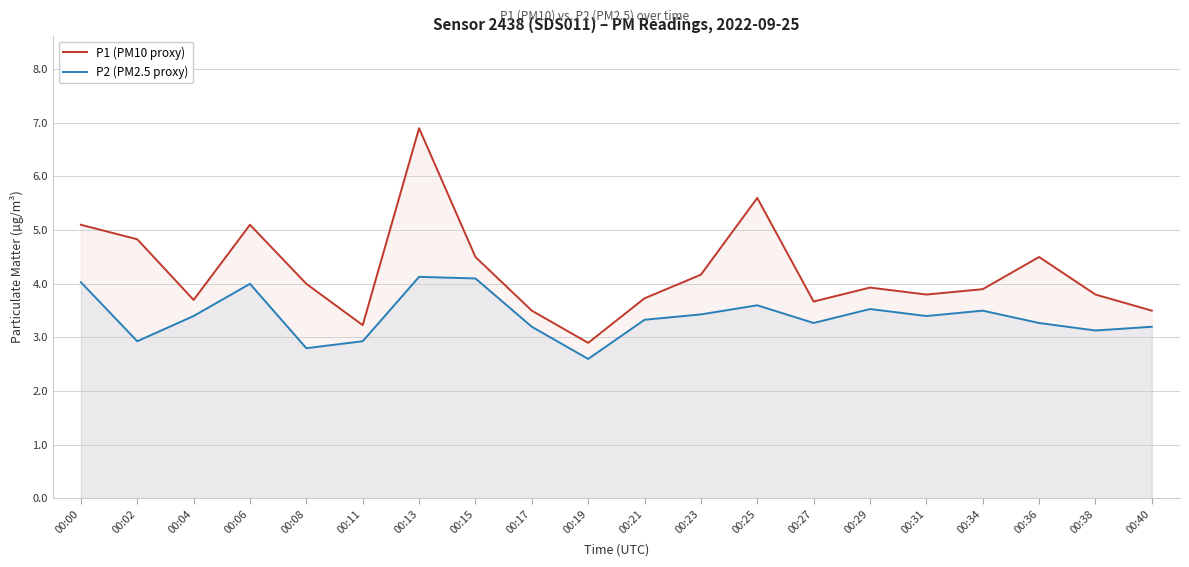

True or false: P1 (PM10 proxy) and P2 (PM2.5 proxy) intersect in this chart.

False